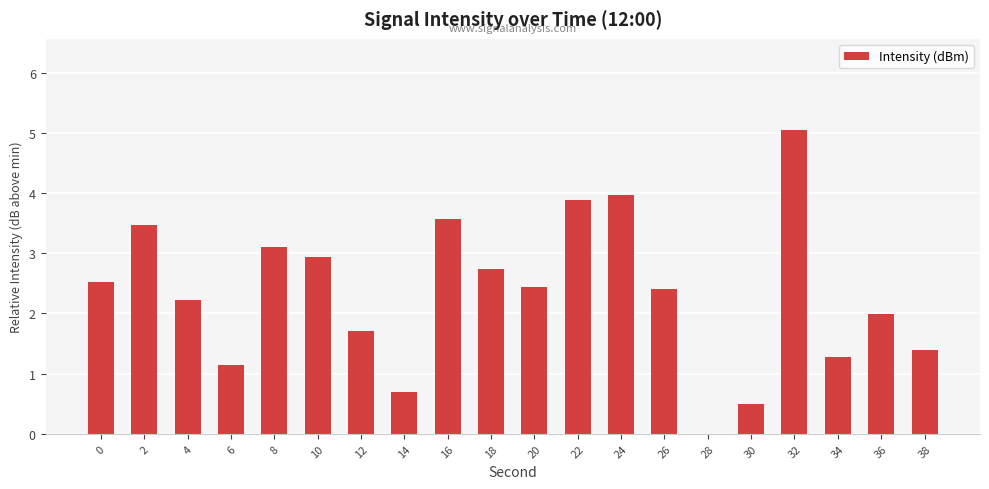

Which category has the highest value across all series?

32